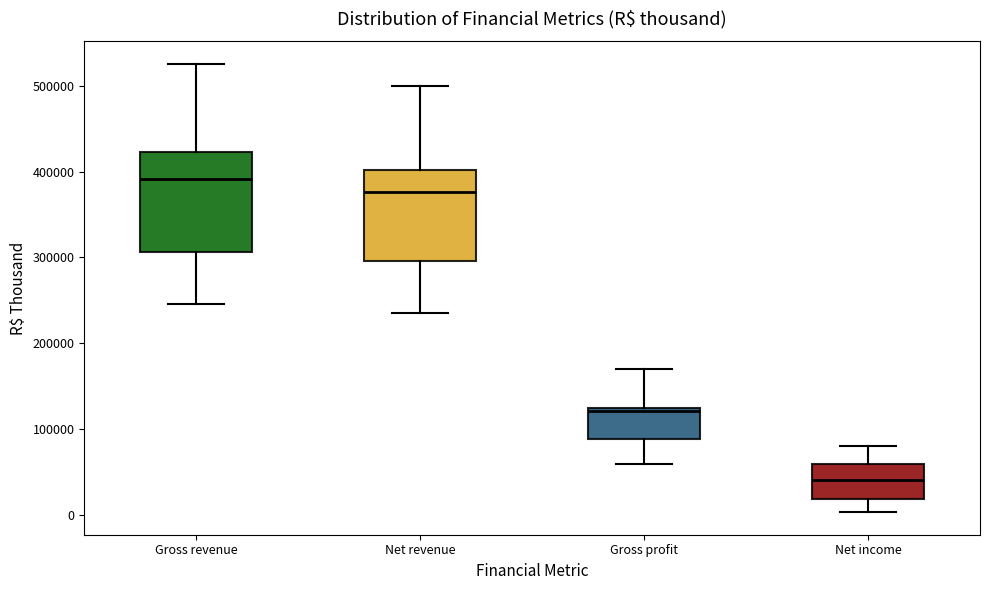

Reading left to right, transcribe this box plot: for each box, give where its median line is, the range the box spans, and where its two whiskers end, as read against the y-axis. The values are not printed on the chart, so give them approximately, as read against the axis.

Gross revenue: median 390000, box 310000 to 420000, whiskers 250000 to 530000
Net revenue: median 380000, box 300000 to 400000, whiskers 240000 to 500000
Gross profit: median 120000, box 90000 to 120000, whiskers 60000 to 170000
Net income: median 40000, box 20000 to 60000, whiskers 0 to 80000